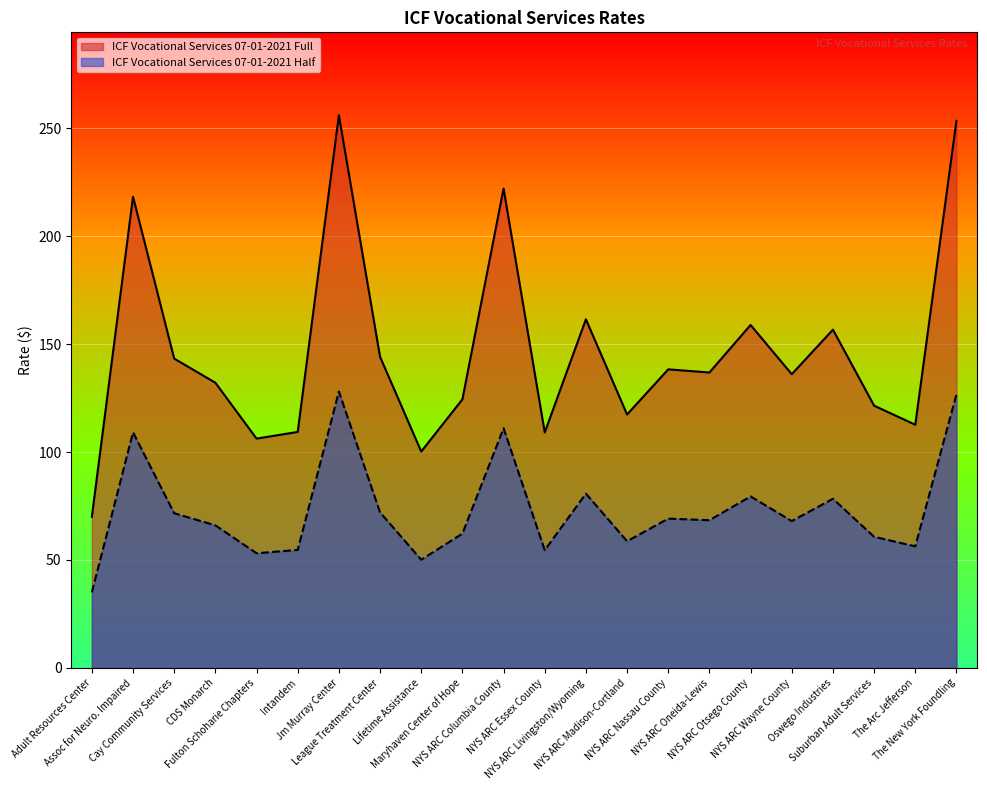

What is the label of the 22nd point from the right?

Adult Resources Center